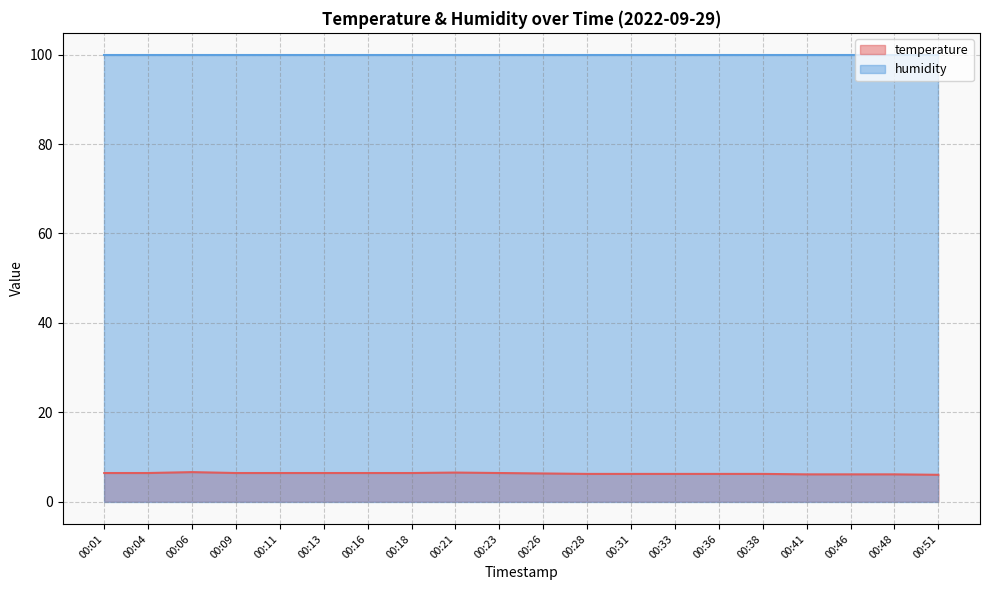

Where is the first local maximum?

00:06